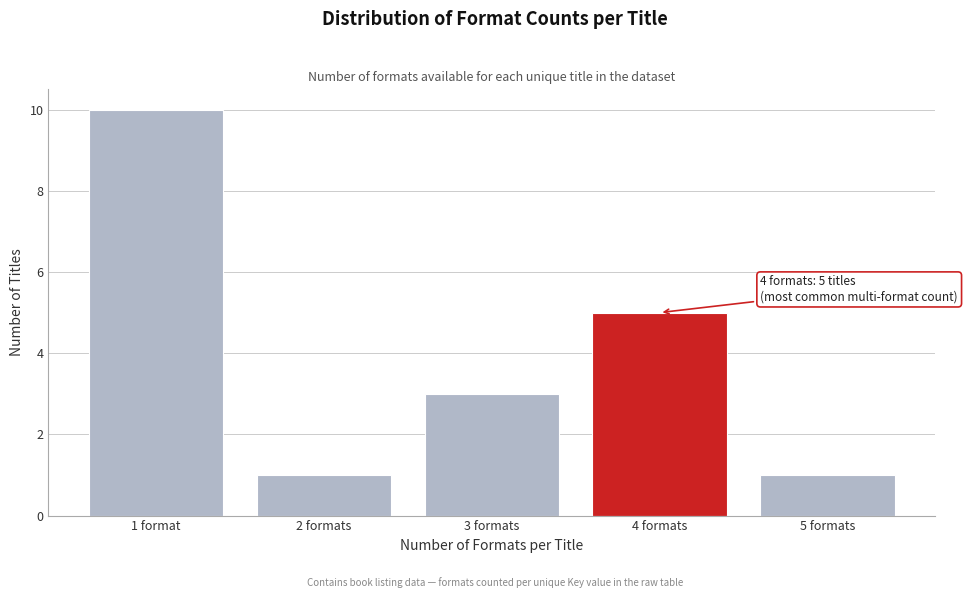

Reading left to right, extract all data points from this chart.

1 format=10	2 formats=1	3 formats=3	4 formats=5	5 formats=1